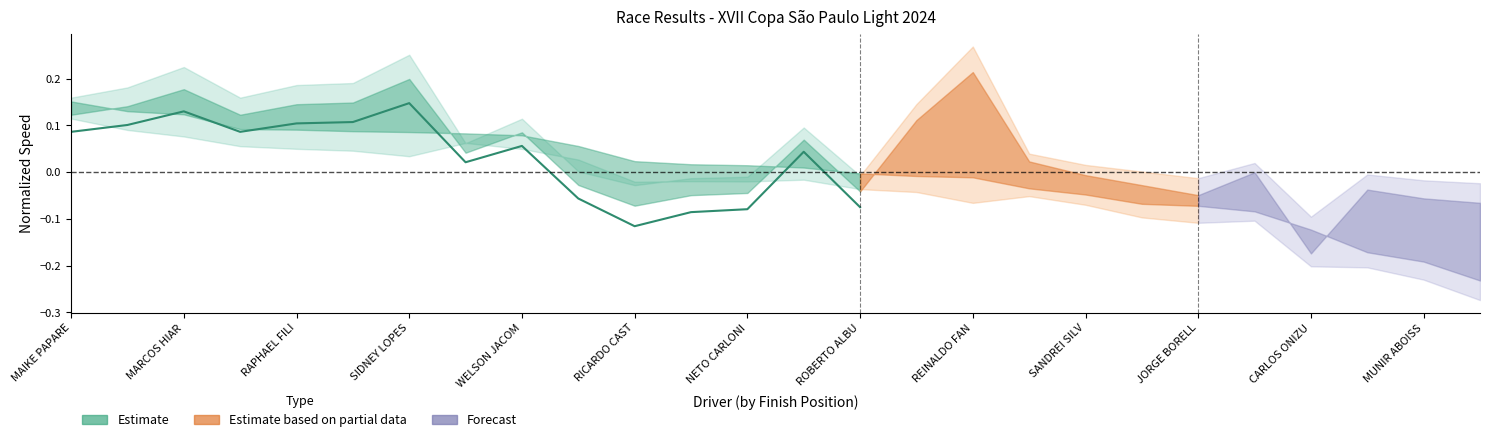

What is the sum of the values at MARCOS HIAR and NETO CARLONI?

0.2